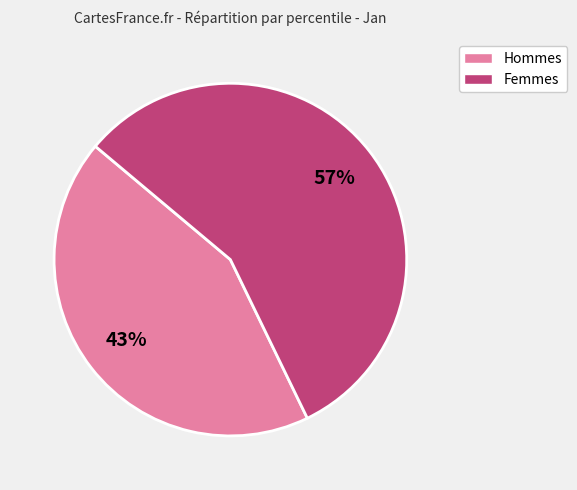

How many segments does this pie chart have?

2